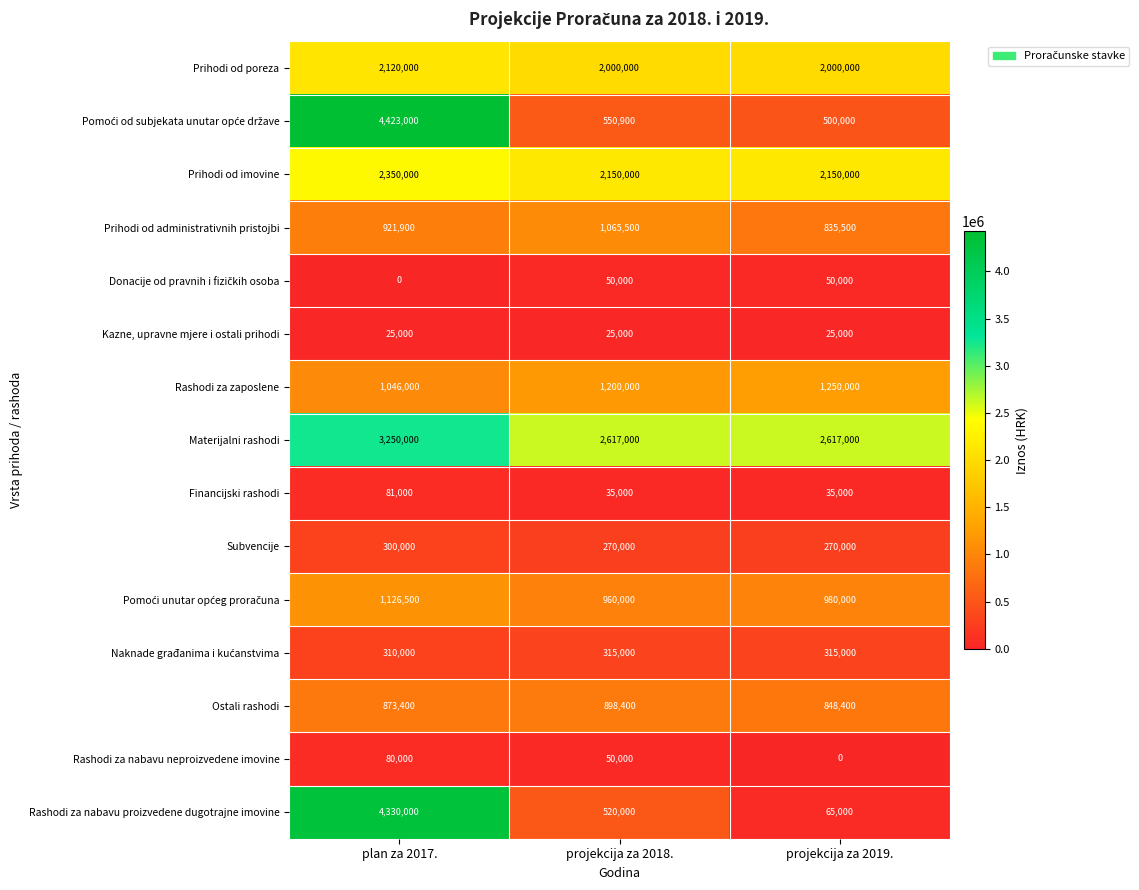

What is the greatest value displayed?

4423000